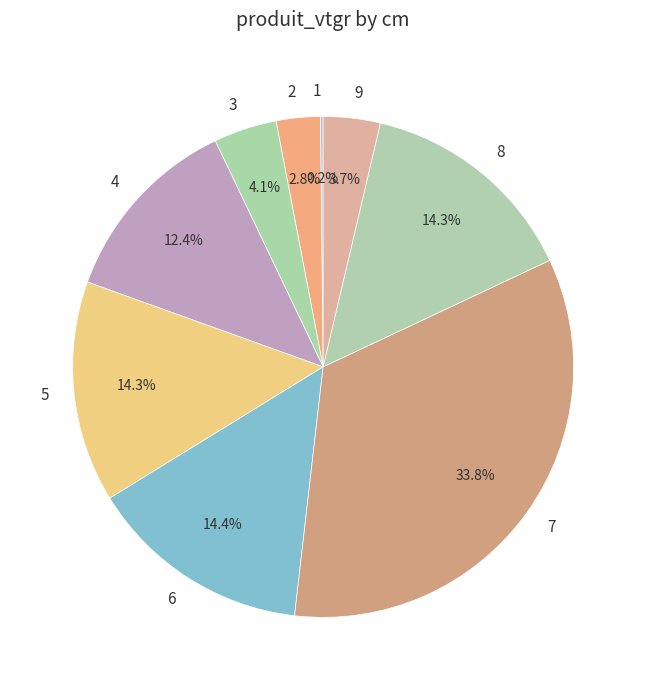

Which slice is the largest?

7